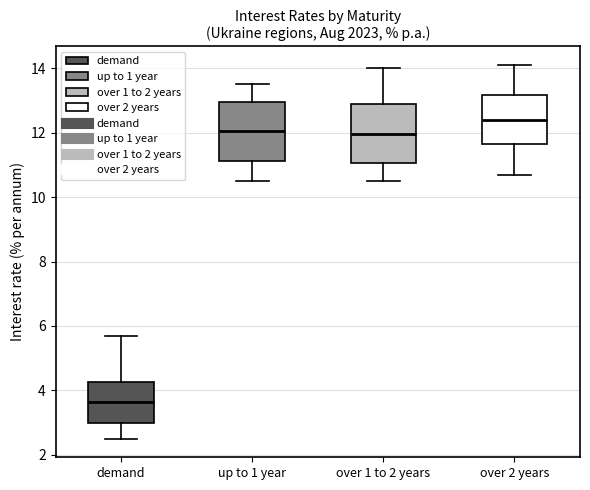

Which box has the lowest median line?

demand